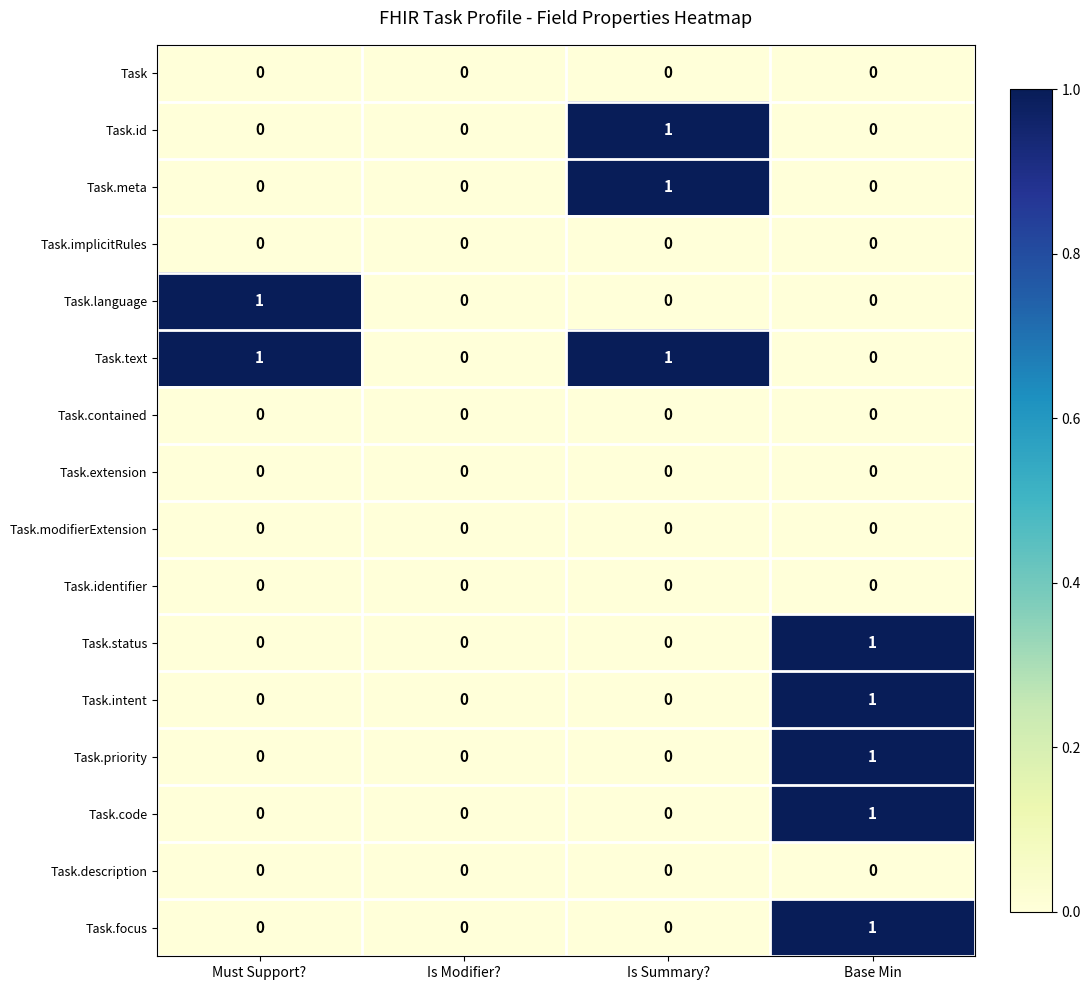

Is it true that Task equals 0 at Is Modifier??

True